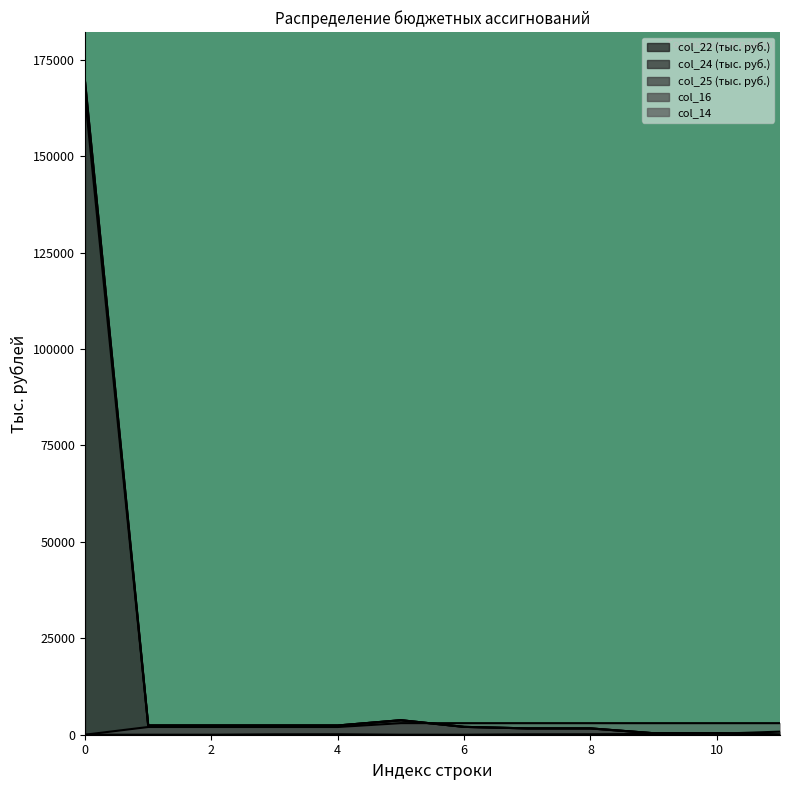

At which label does col_24 first exceed 2393?

1